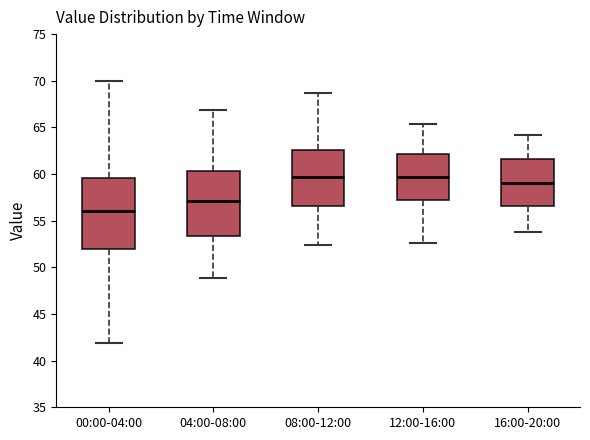

Reading left to right, transcribe this box plot: for each box, give where its median line is, the range the box spans, and where its two whiskers end, as read against the y-axis. The values are not printed on the chart, so give them approximately, as read against the axis.

00:00-04:00: median 56.0, box 52.0 to 59.5, whiskers 42.0 to 70.0
04:00-08:00: median 57.0, box 53.5 to 60.5, whiskers 49.0 to 67.0
08:00-12:00: median 59.5, box 56.5 to 62.5, whiskers 52.5 to 68.5
12:00-16:00: median 59.5, box 57.5 to 62.0, whiskers 52.5 to 65.5
16:00-20:00: median 59.0, box 56.5 to 61.5, whiskers 54.0 to 64.0